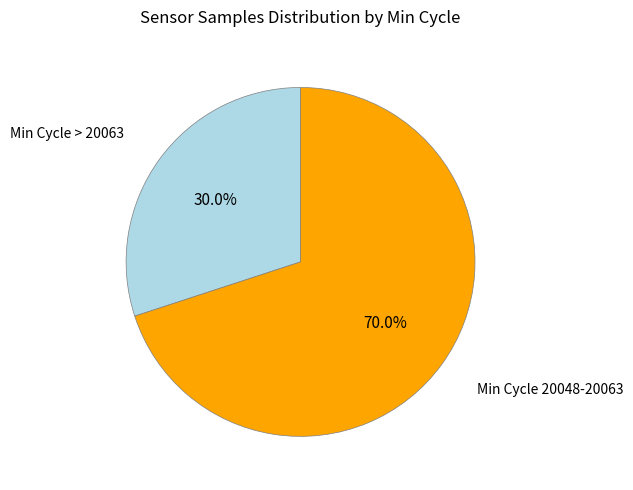

Count the number of slices in the pie.

2